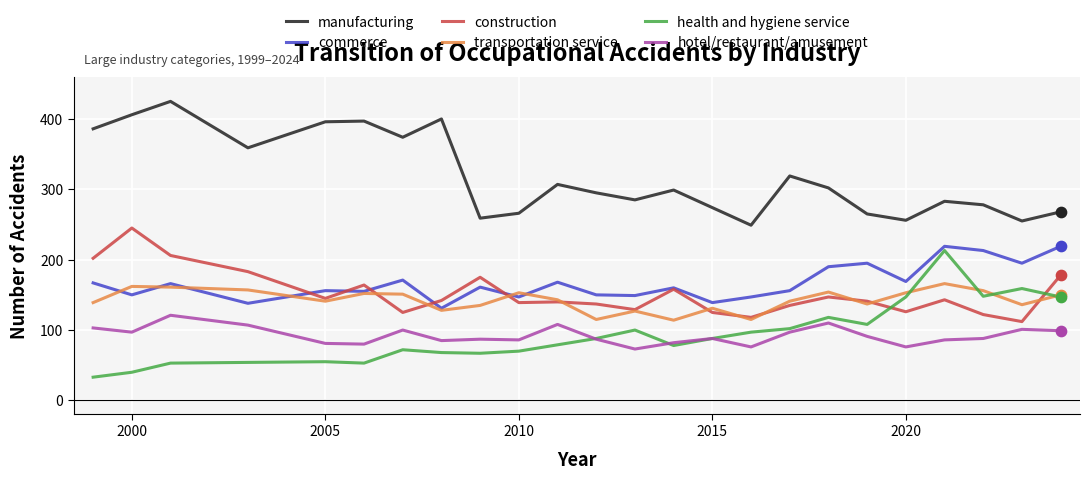

Which series has the largest total across all categories?

manufacturing